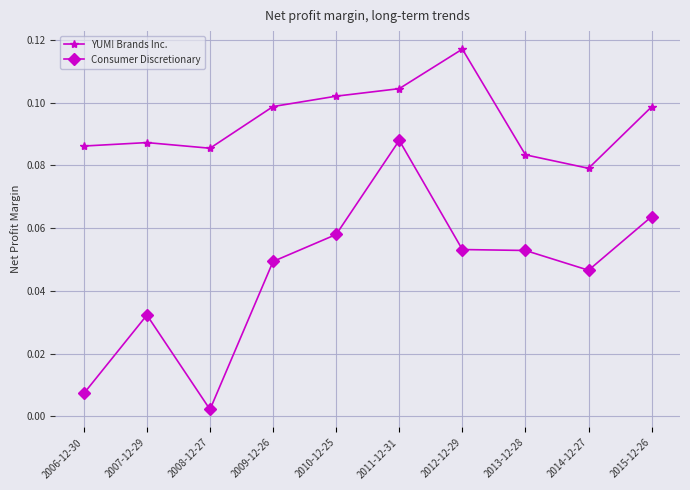

How many lines are shown in the chart?

2